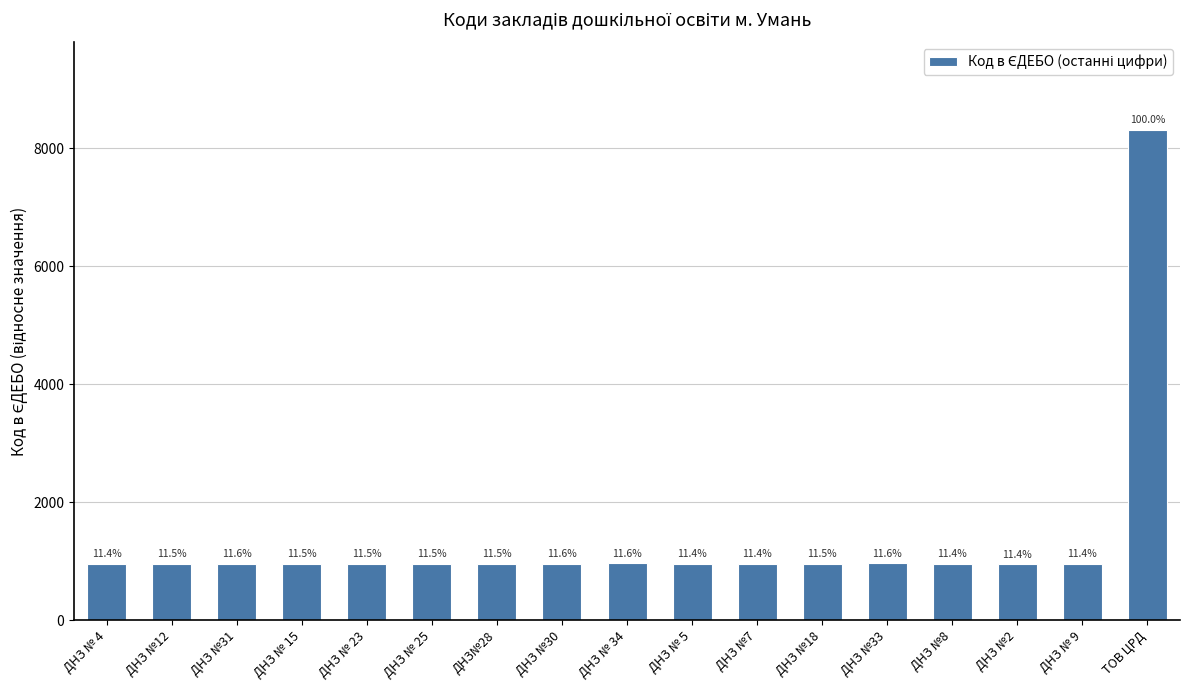

True or false: the data shows 621 at ДНЗ №33.

False